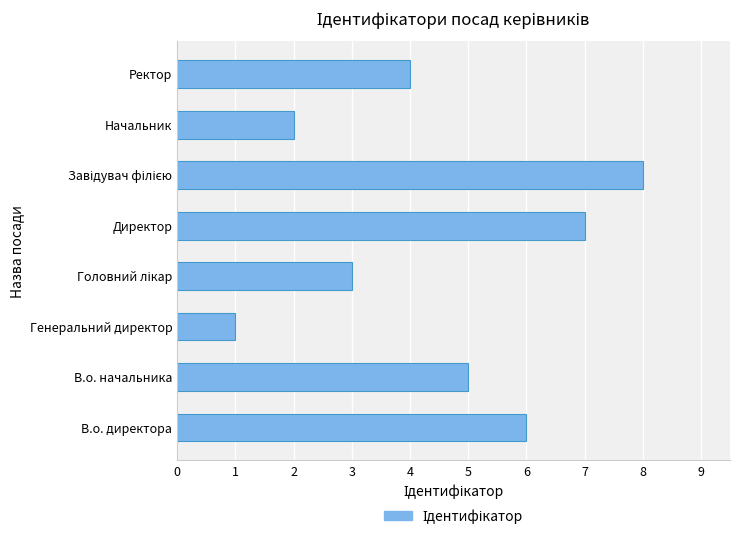

What is the minimum value shown in the chart?

1